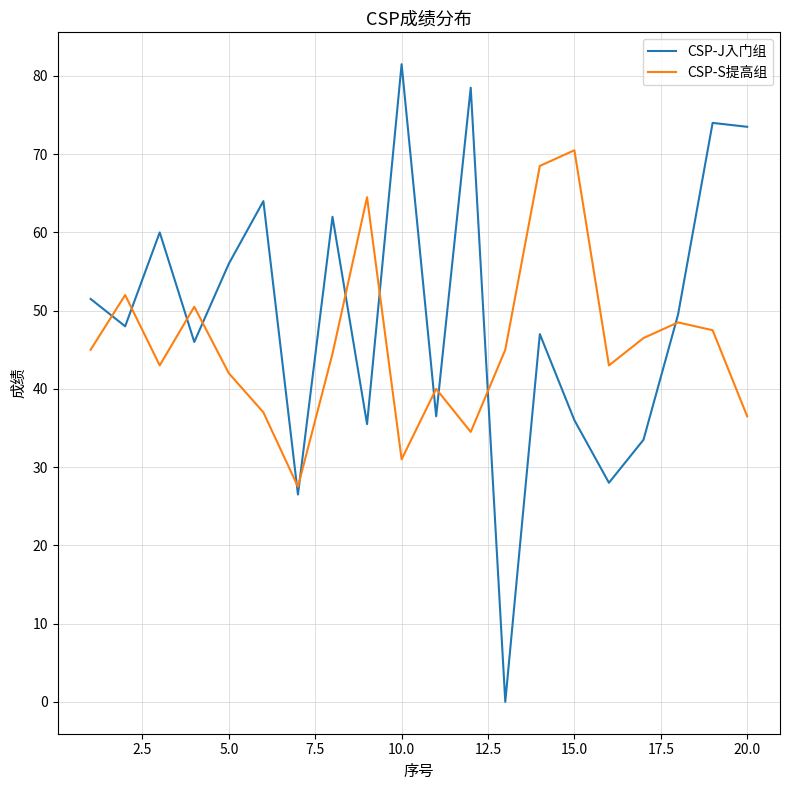

Which series has the largest range (max minus min)?

CSP-J入门组